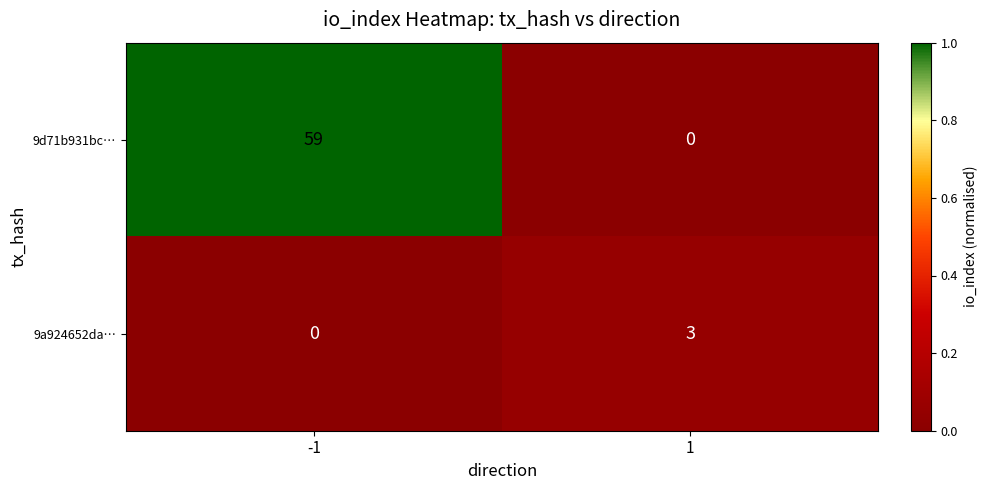

Count the number of data series in this chart.

2